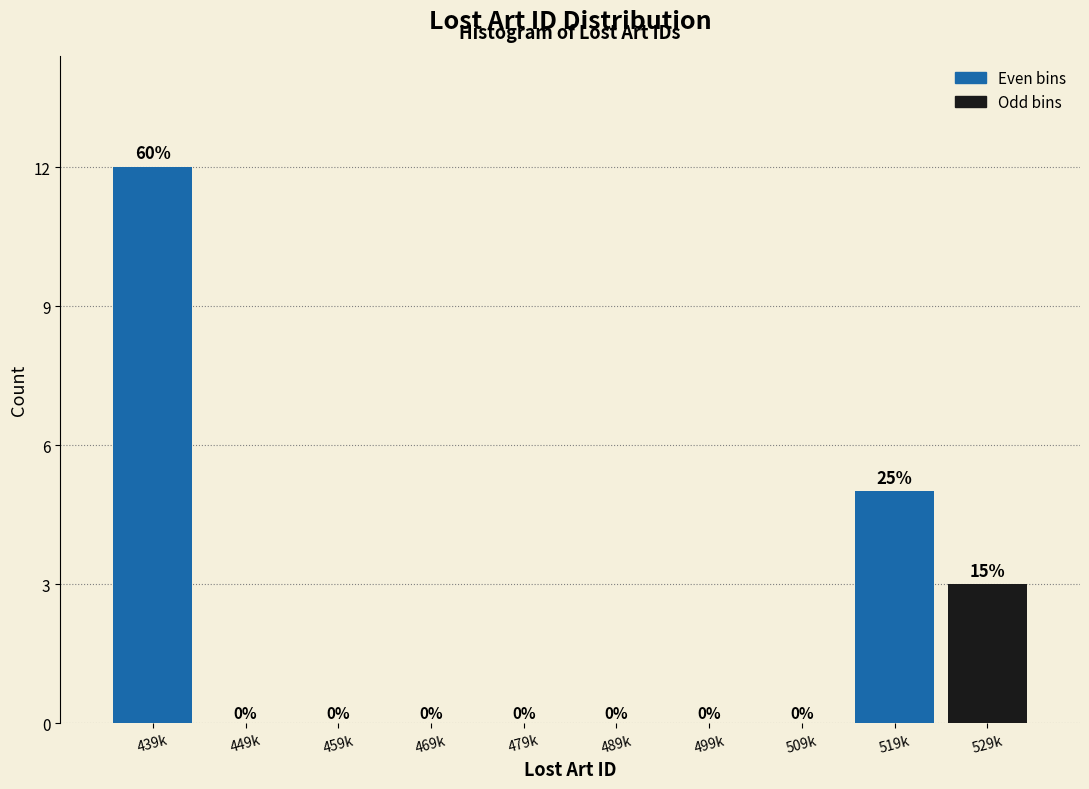

At which category is the sum across all series the highest?

439k